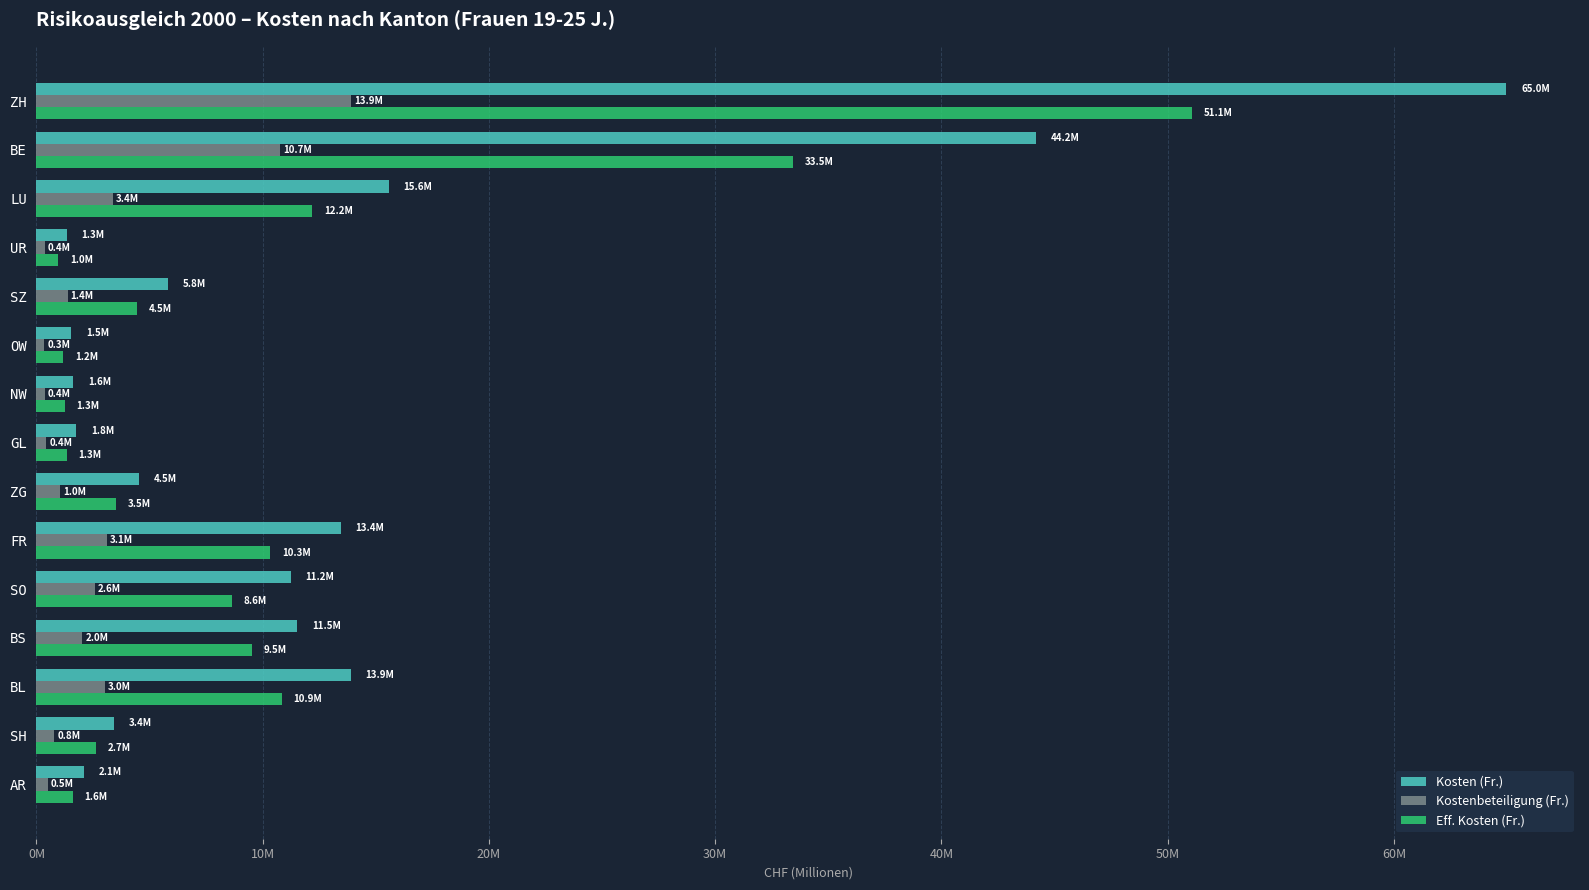

What are all the series names shown in the legend?

Kosten (Fr.), Kostenbeteiligung (Fr.), Eff. Kosten (Fr.)